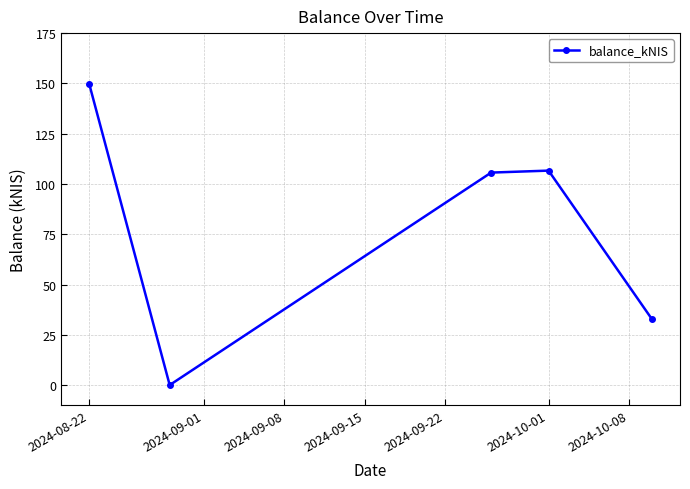

How many points are lower than both their immediate neighbors (excluding endpoints)?

1